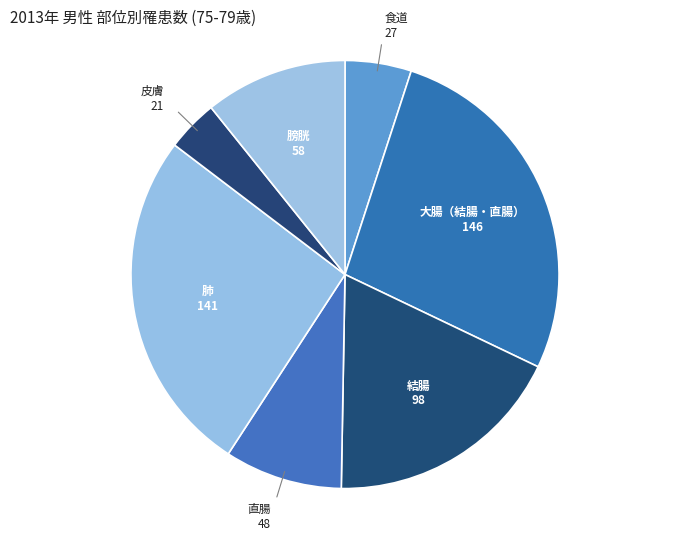

Which category has the smallest portion of the pie?

皮膚